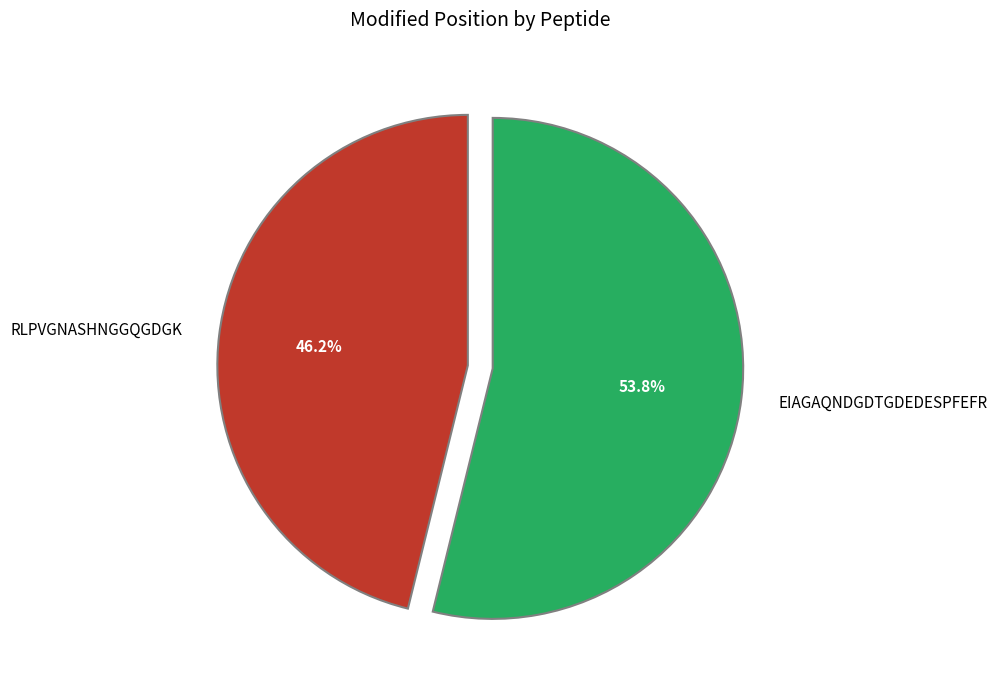

To the nearest percent, what is the difference between the largest and smallest slice percentages?

8%